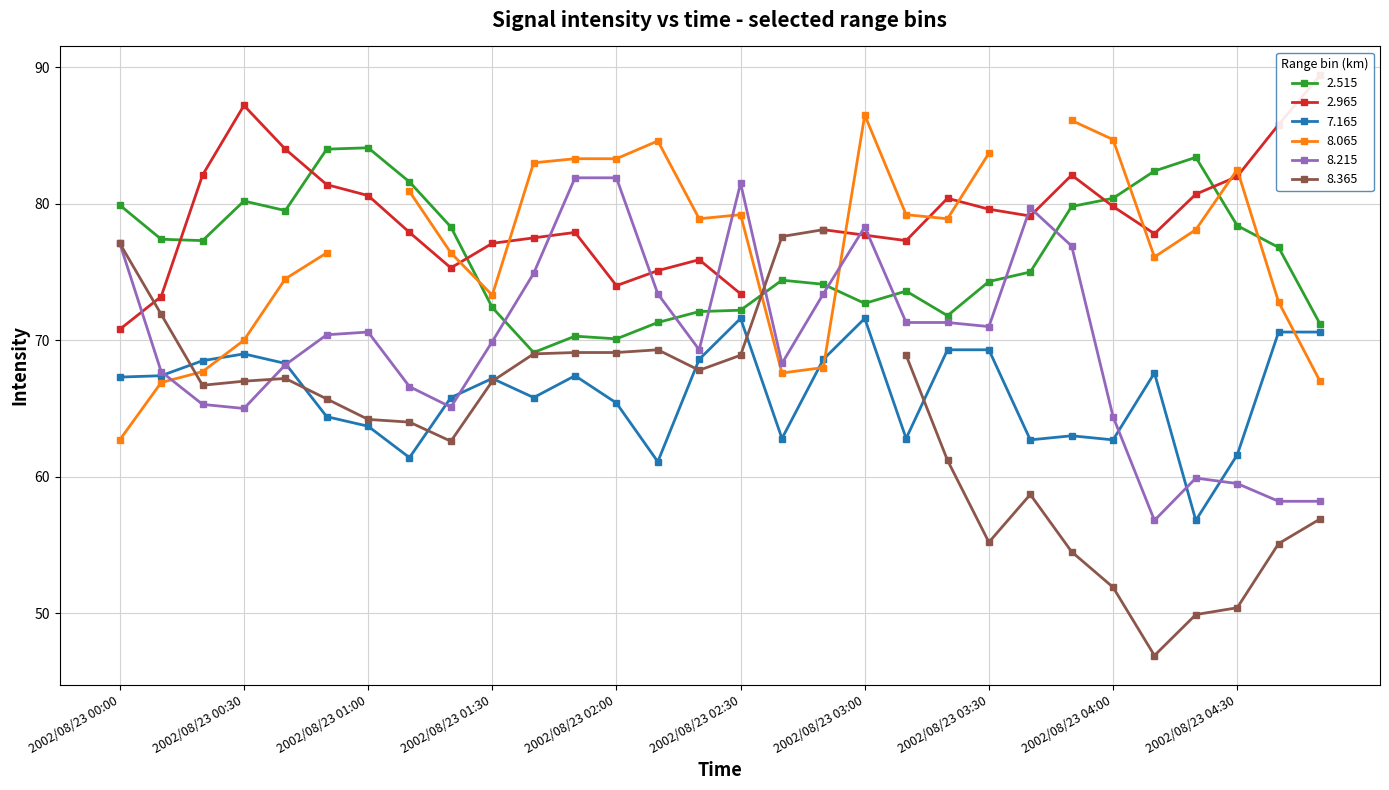

Is this an area chart (filled region under the line)?

No